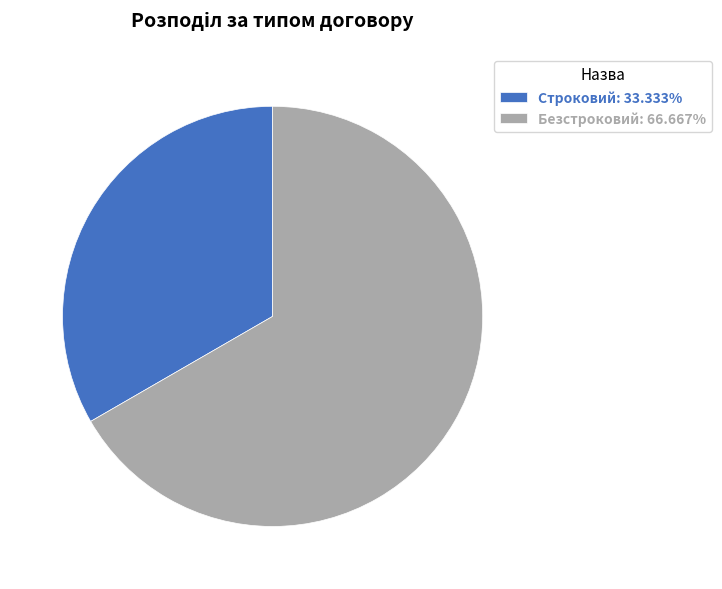

Count the number of slices in the pie.

2